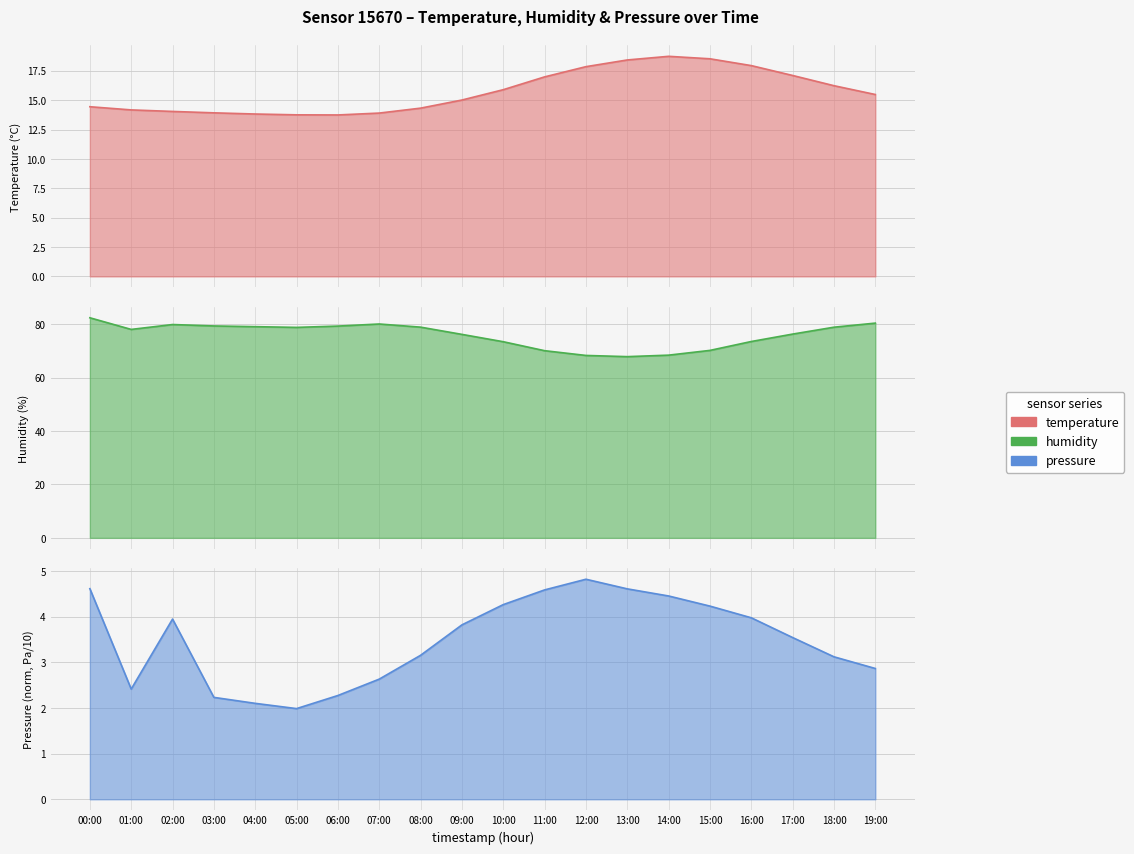

Does the chart display data point markers on the line(s)?

No